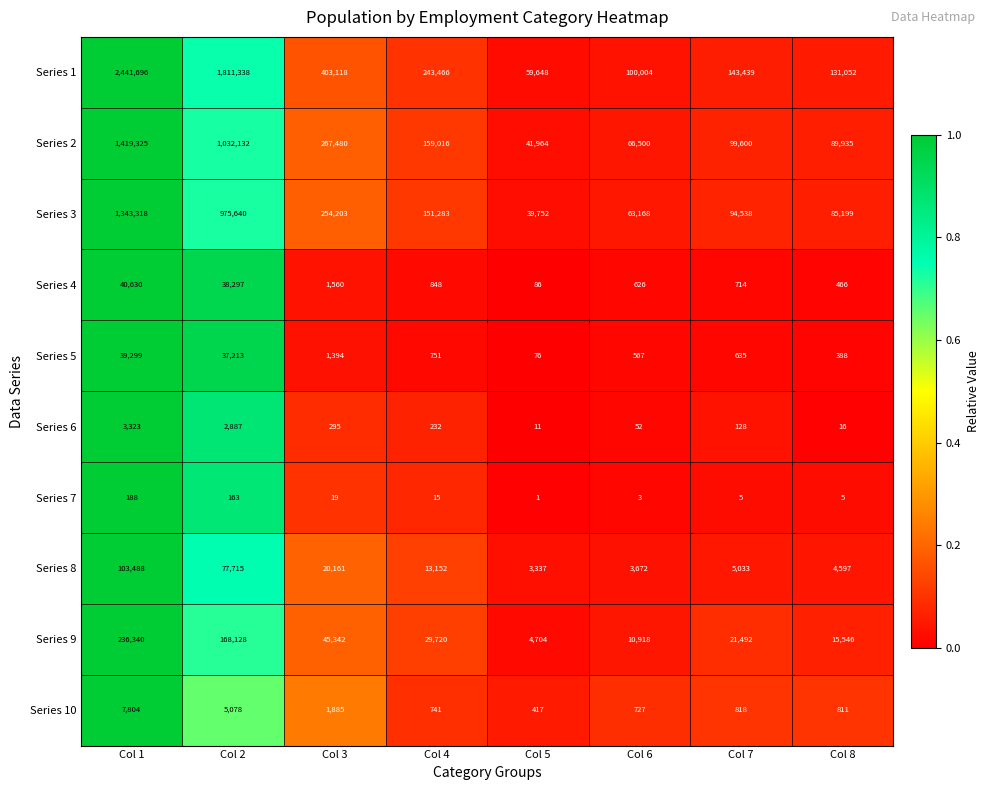

What is the sum of all Series 7 values?

399